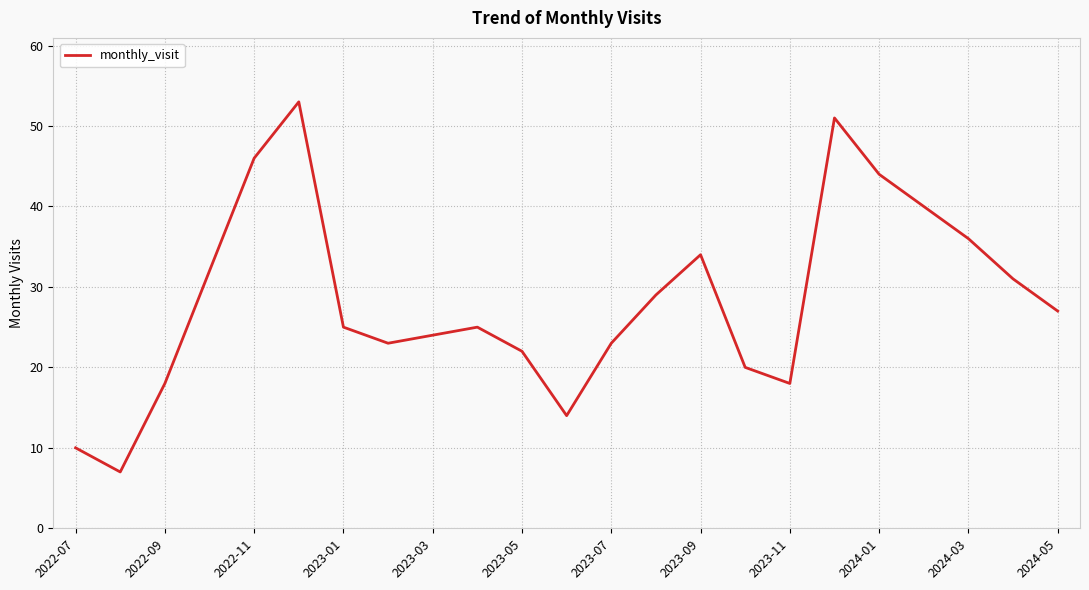

Reading left to right, transcribe all the data shown in this chart.

10	7	18	32	46	53	25	23	24	25	22	14	23	29	34	20	18	51	44	40	36	31	27